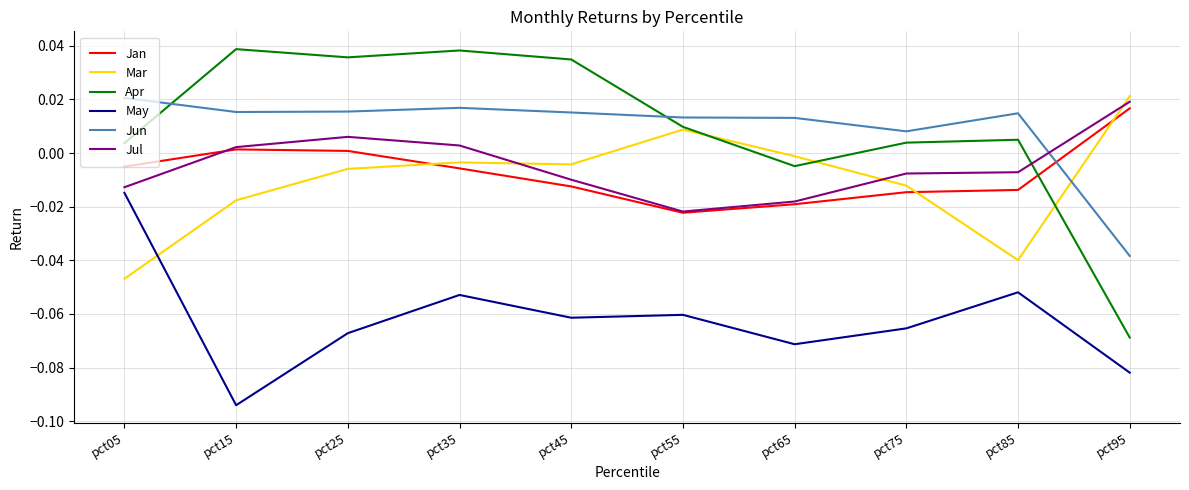

At which category does the chart reach its minimum across all series?

pct15